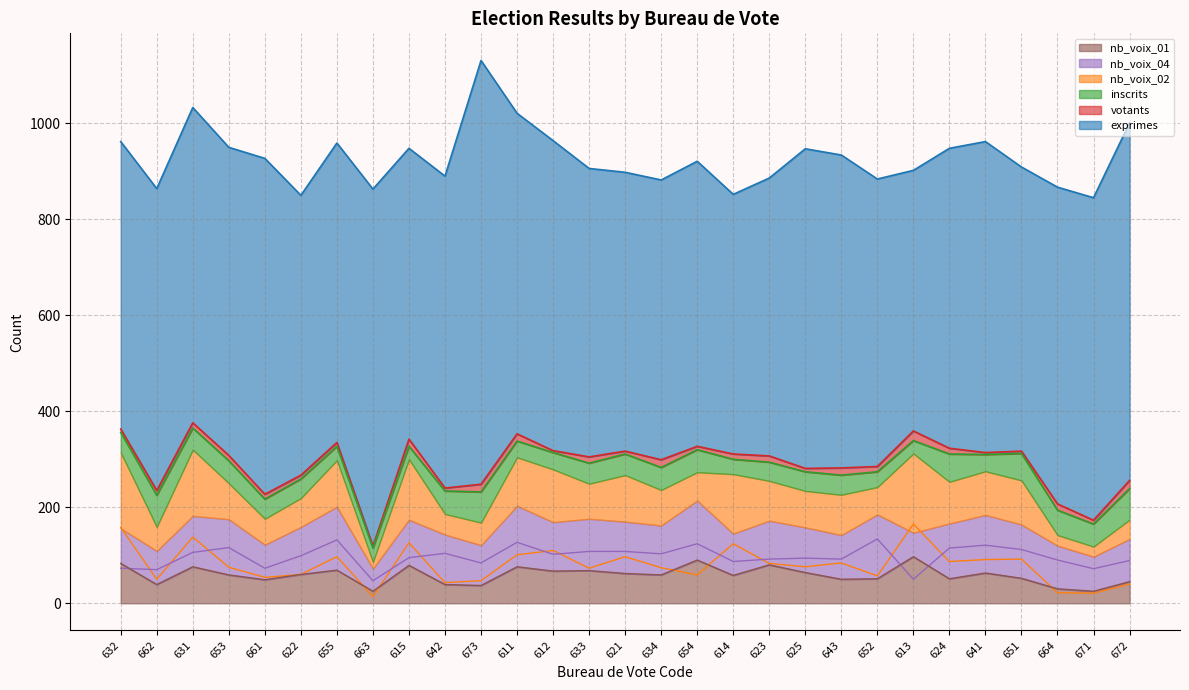

Does the chart display data point markers on the line(s)?

No